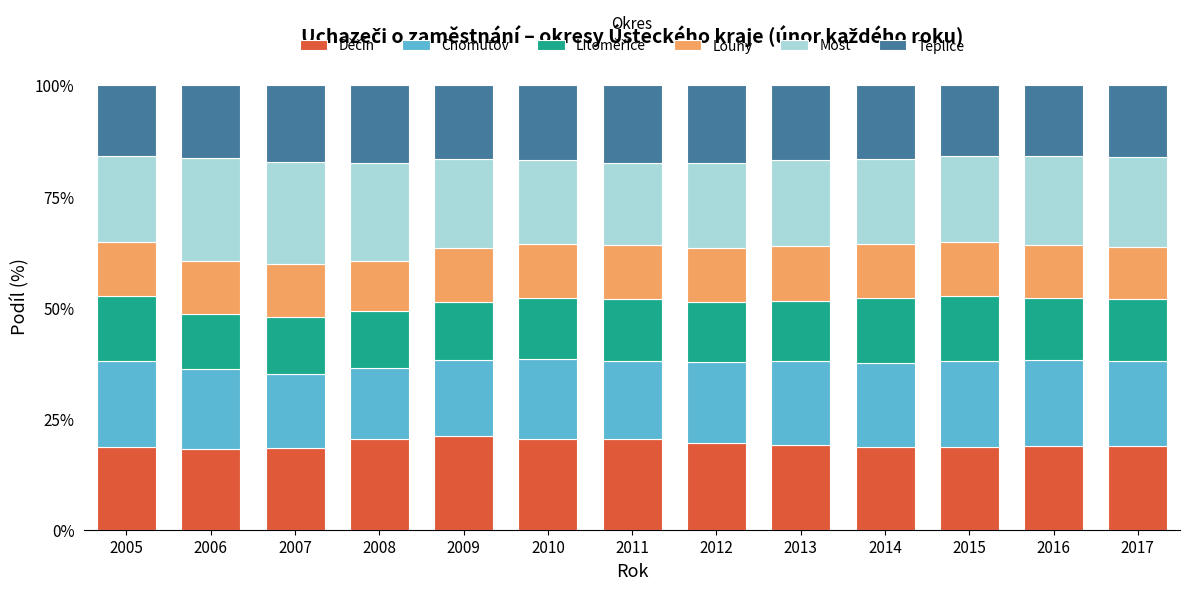

How many categories are shown in the chart?

13